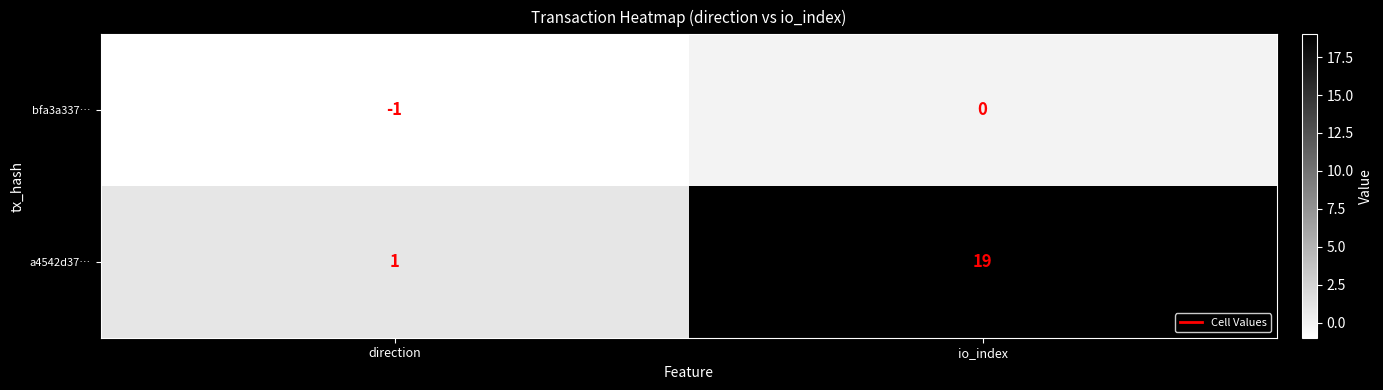

What is the total value across all series at io_index?

19